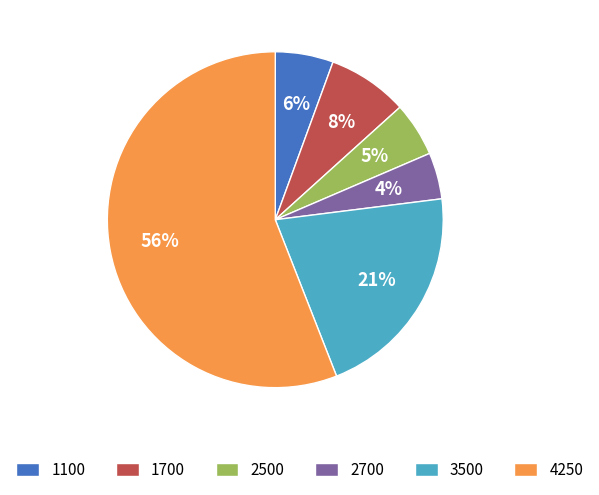

Count the number of slices in the pie.

6